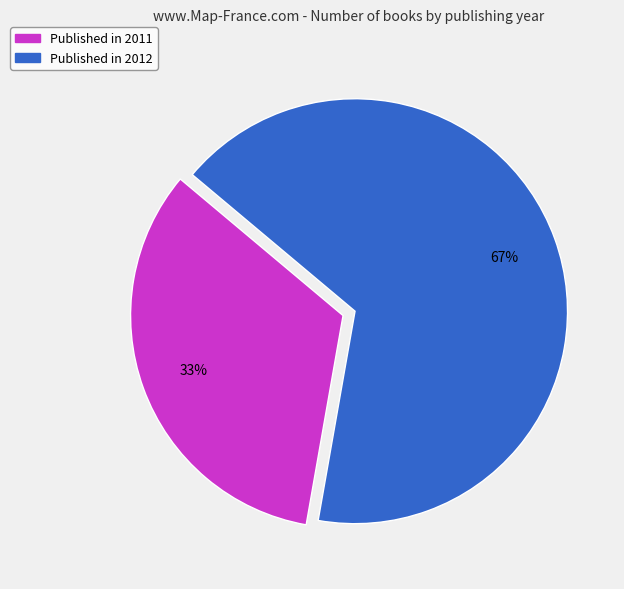

How many slices are in this pie chart?

2